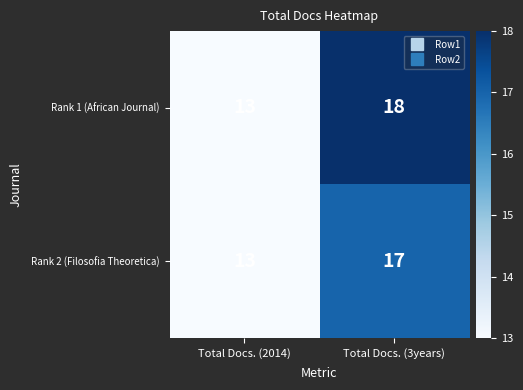

Reading right to left, transcribe all the data shown in this chart.

Rank 1 (African Journal): Total Docs. (3years)=18	Total Docs. (2014)=13
Rank 2 (Filosofia Theoretica): Total Docs. (3years)=17	Total Docs. (2014)=13